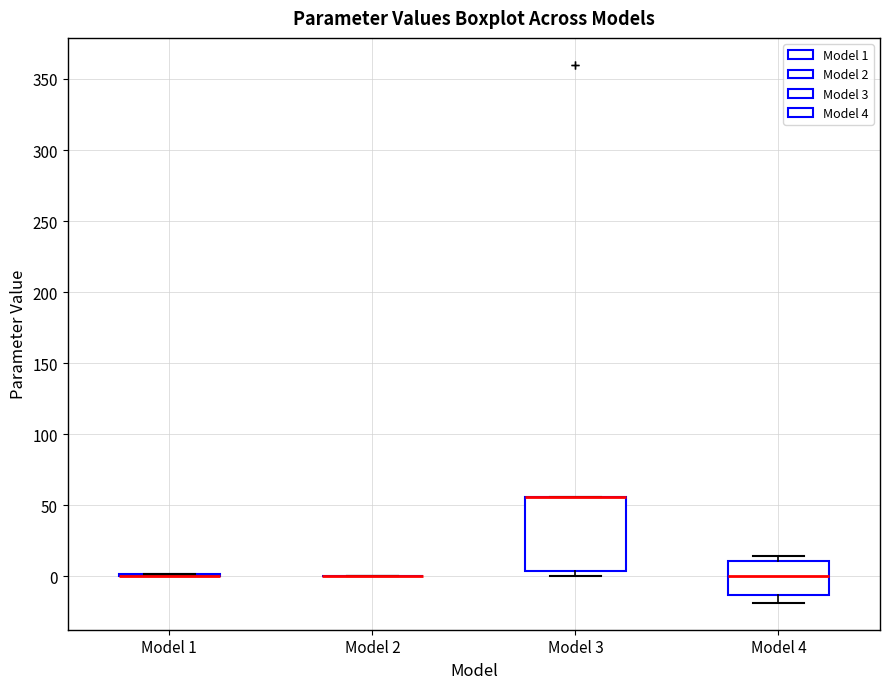

Which box is the tallest, from its lower edge to its upper edge?

Model 3